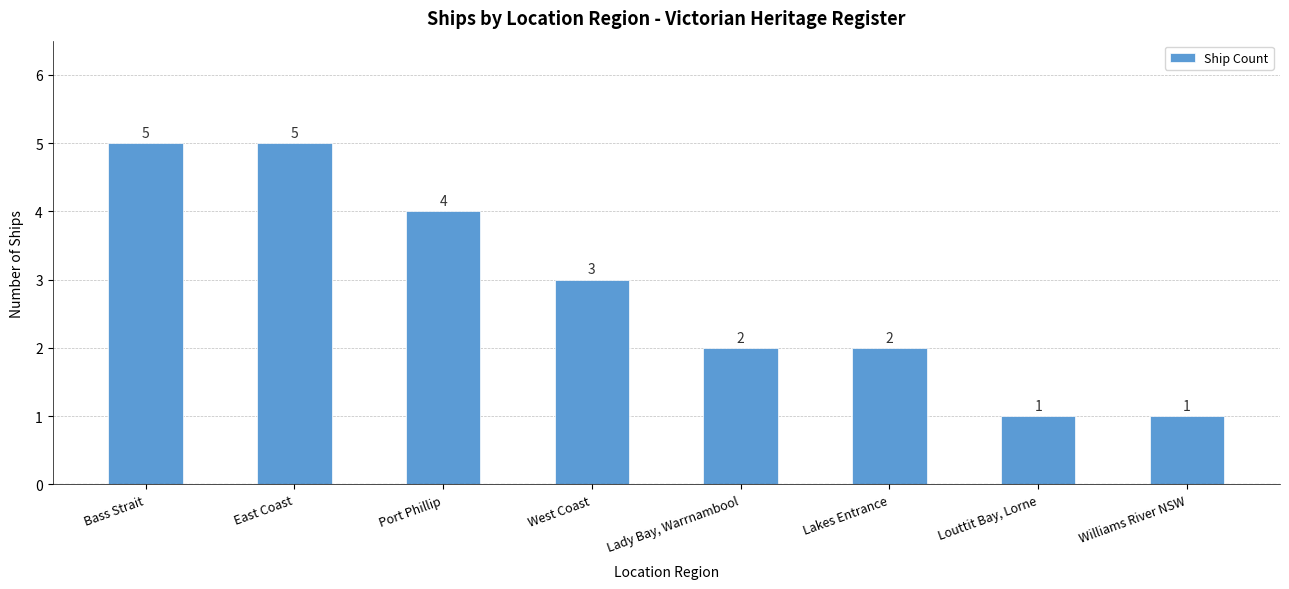

What is the sum of the values at East Coast and Lady Bay, Warrnambool?

7